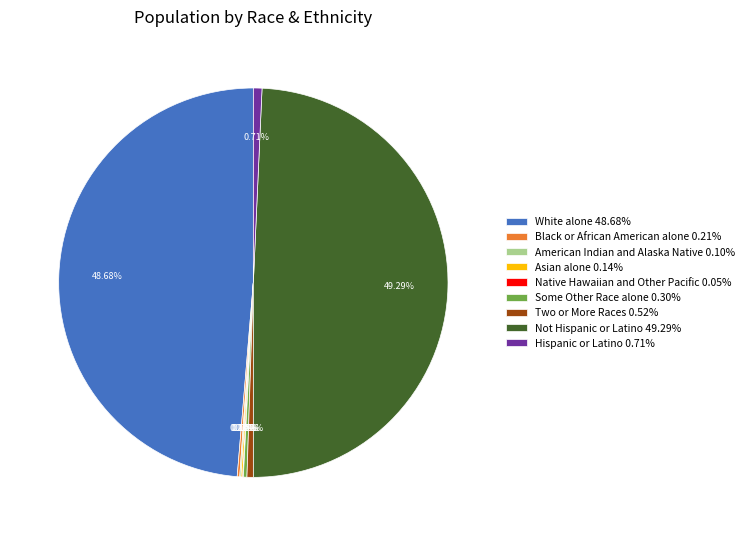

How many slices are in this pie chart?

9